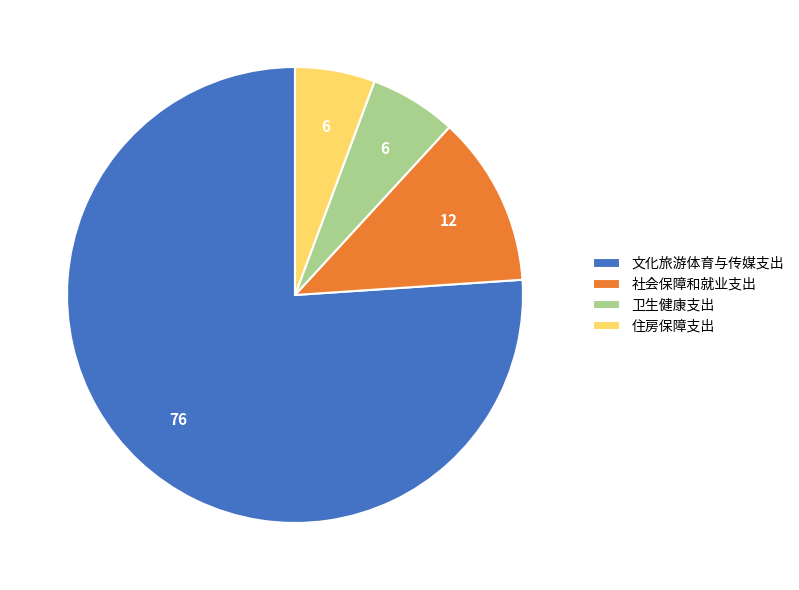

How many segments does this pie chart have?

4